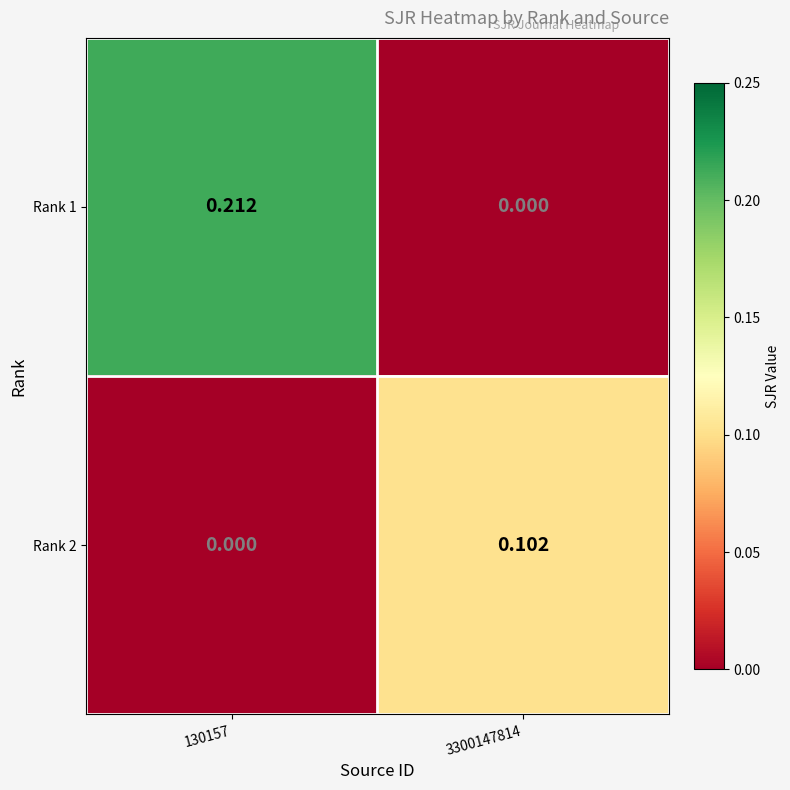

Is the value of Rank 1 at 3300147814 greater than the value of Rank 2 at 3300147814?

No